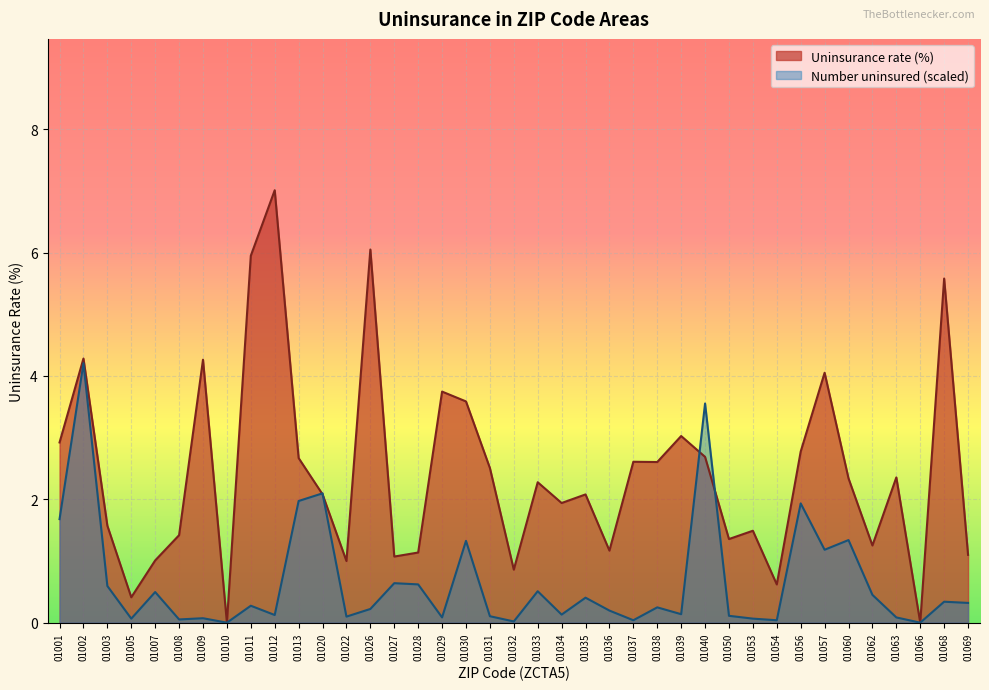

At which category does the chart reach its peak across all series?

01012